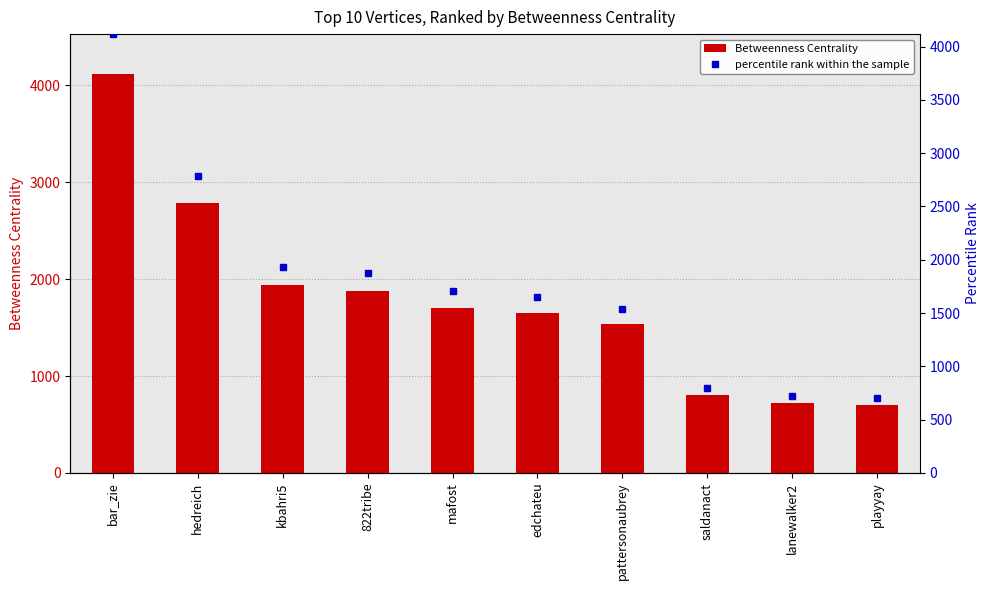

The value of Betweenness Centrality at saldanact is 801.0. True or false?

True